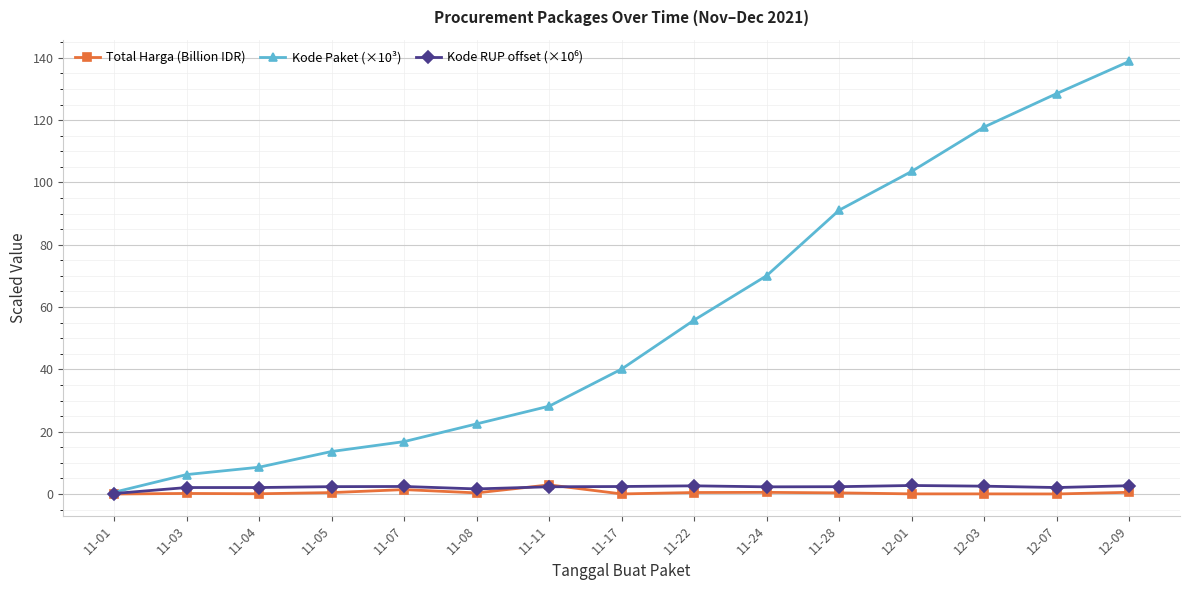

At which category is the sum across all series the highest?

12-09